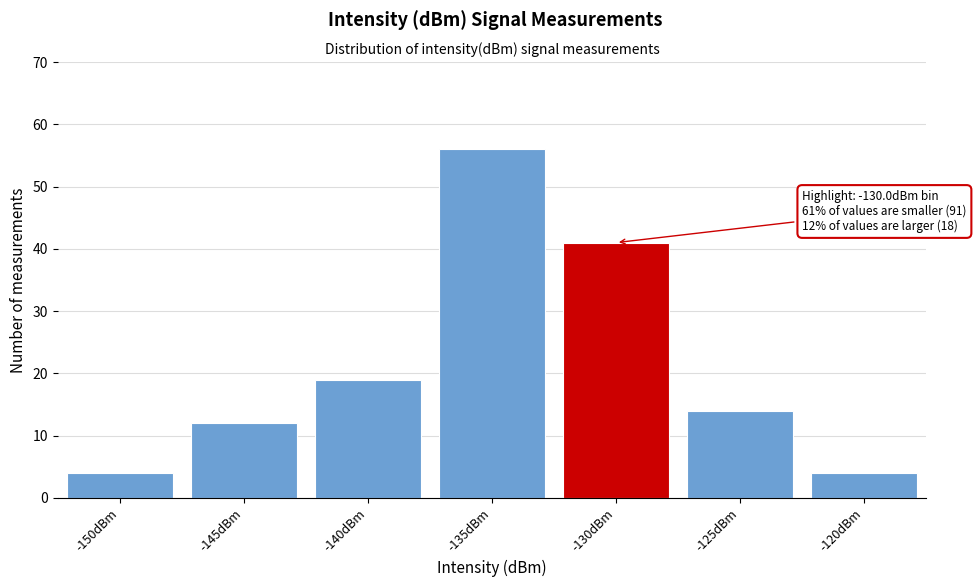

Reading left to right, list all the values displayed in this chart.

-150dBm=4	-145dBm=12	-140dBm=19	-135dBm=56	-130dBm=41	-125dBm=14	-120dBm=4